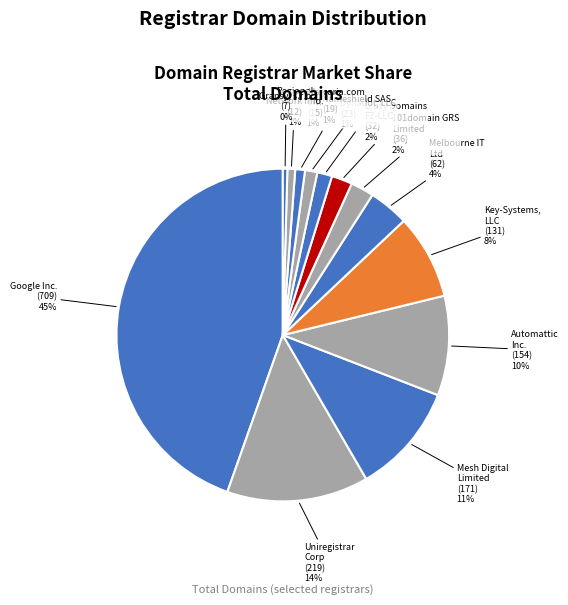

Is there any slice that represents more than half of the pie?

No